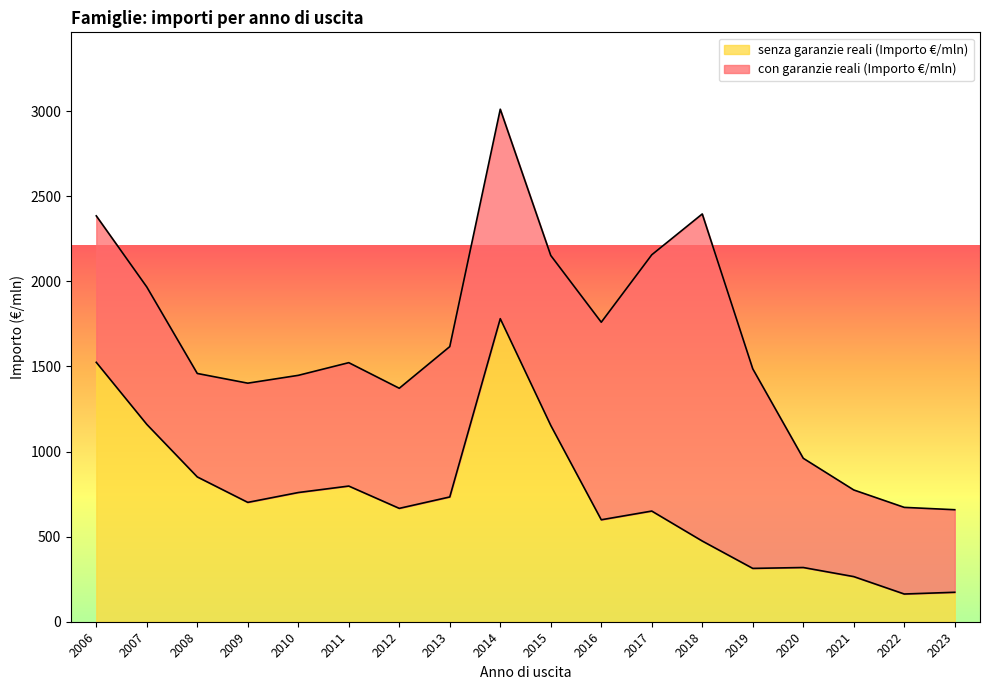

Does the chart display data point markers on the line(s)?

No